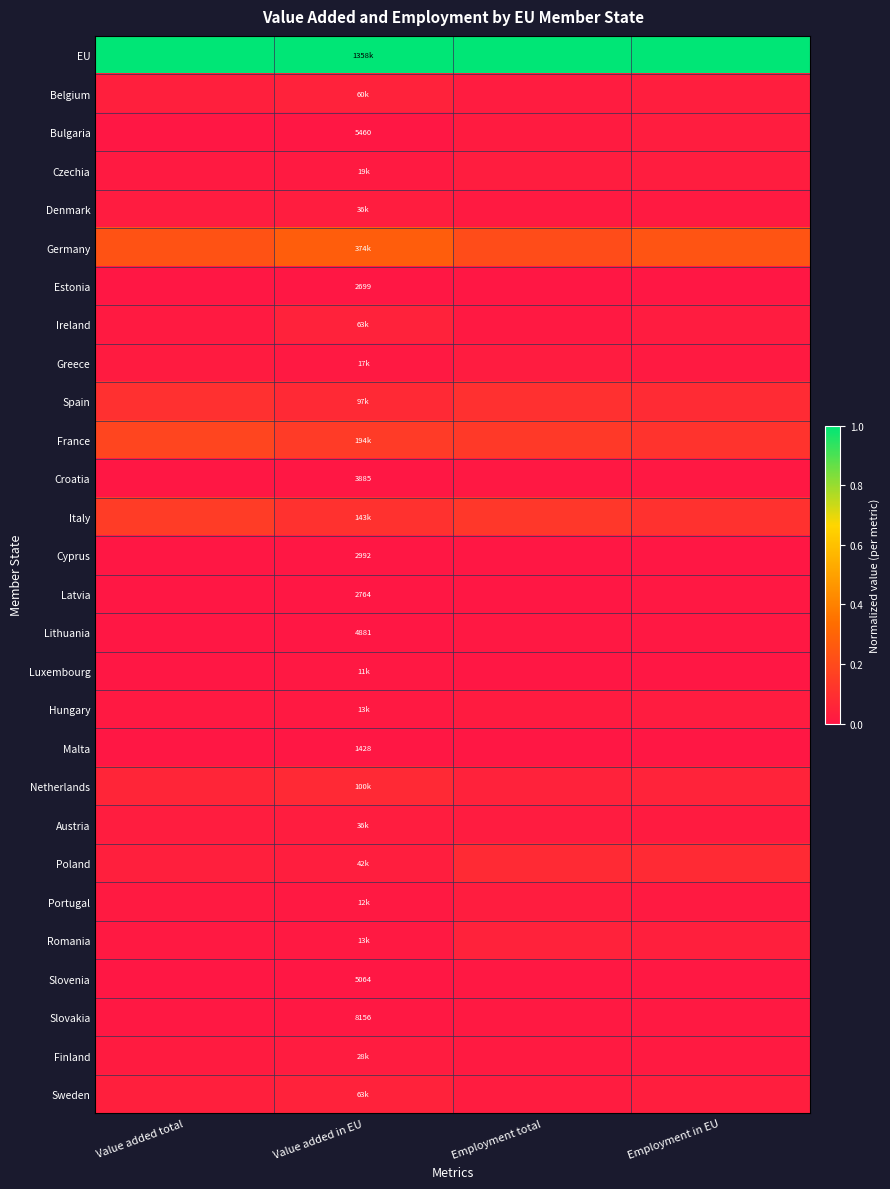

The Bulgaria series shows 0.0 at Value added total. True or false?

True